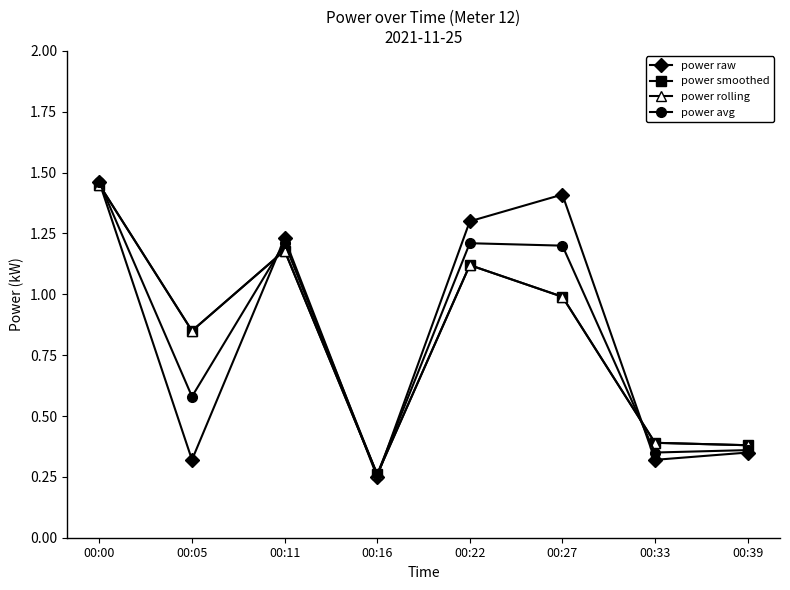

How many lines are shown in the chart?

4